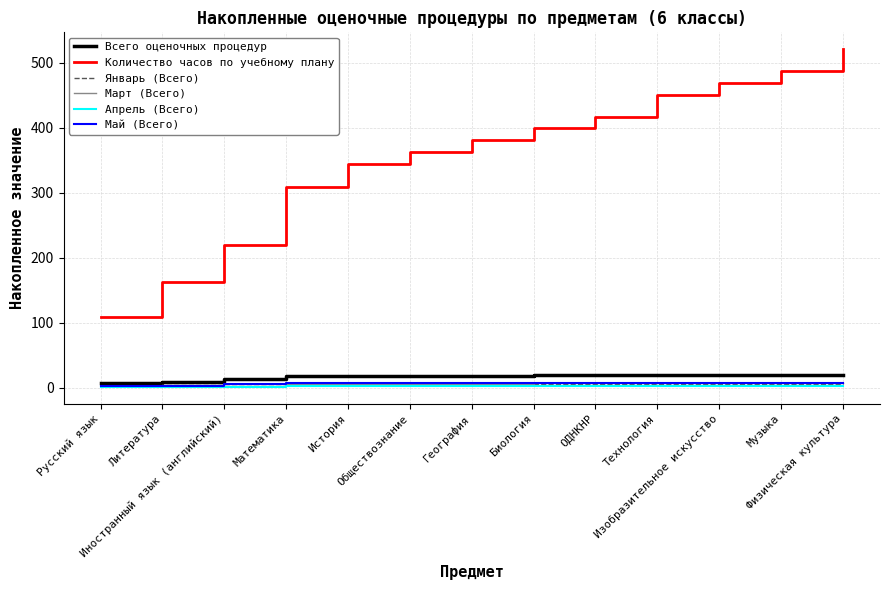

What is the total value across all series at Русский язык?

124